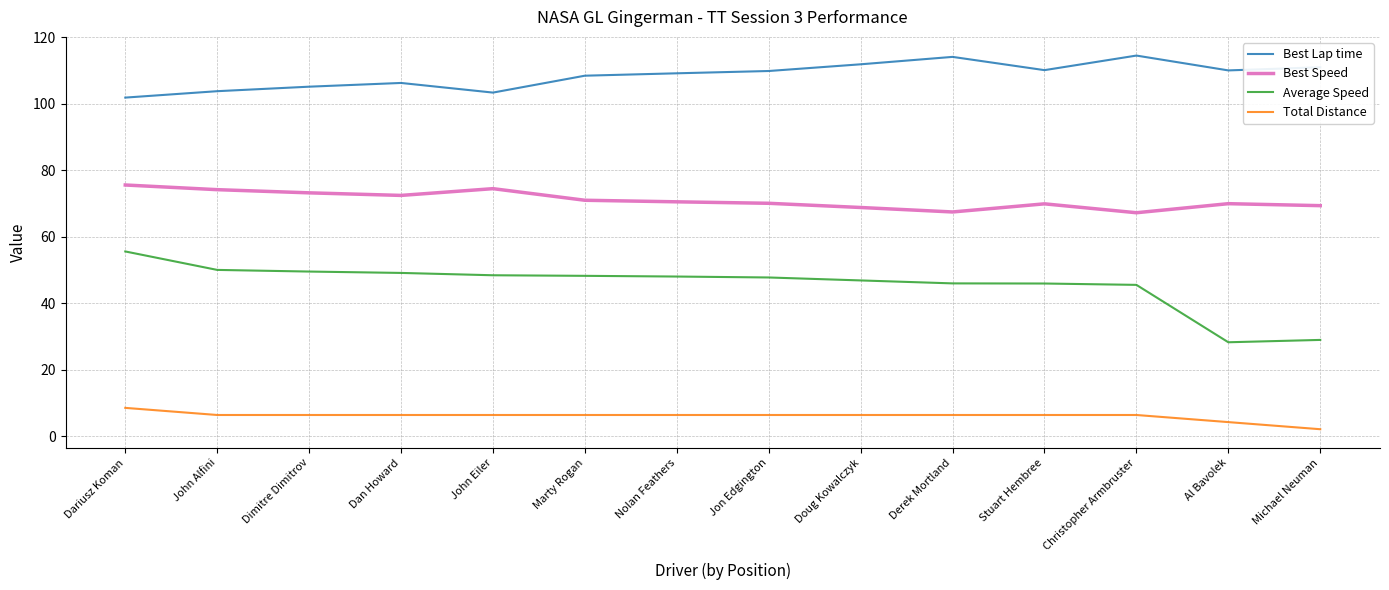

How many lines are shown in the chart?

4